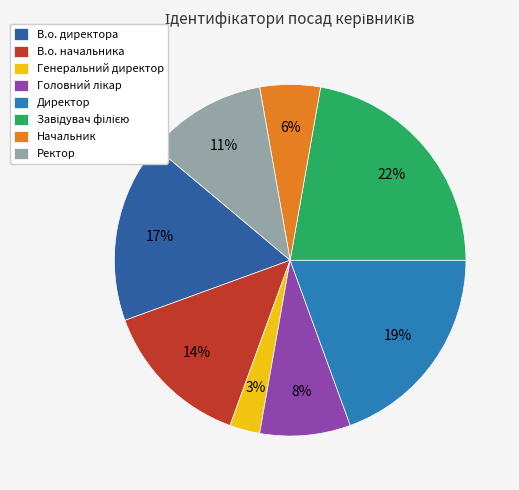

Approximately how many times larger is the value at Директор compared to Завідувач філією?

0.9